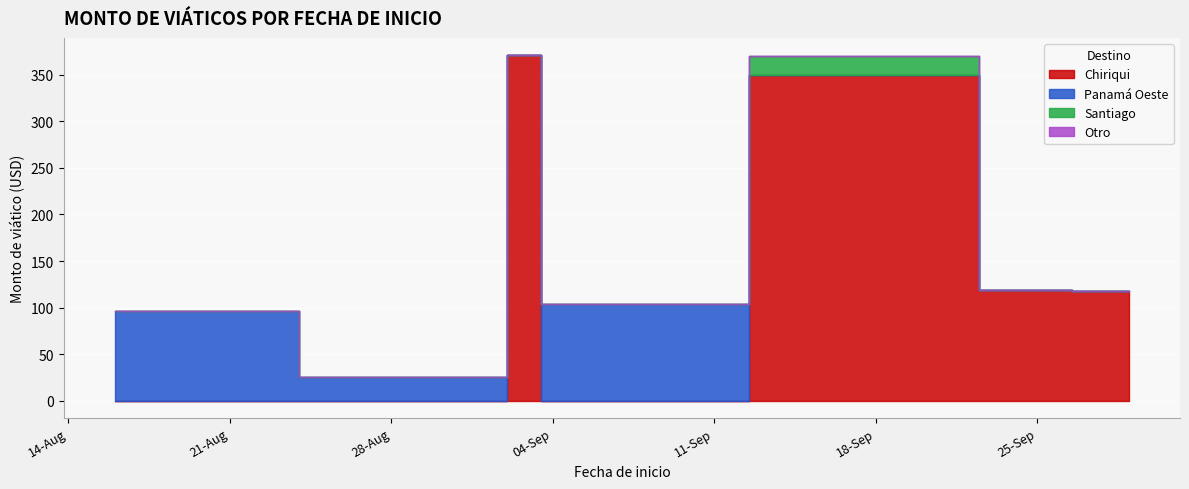

What is the difference between the values at 2023-09-29 and 2023-09-04?

14.4